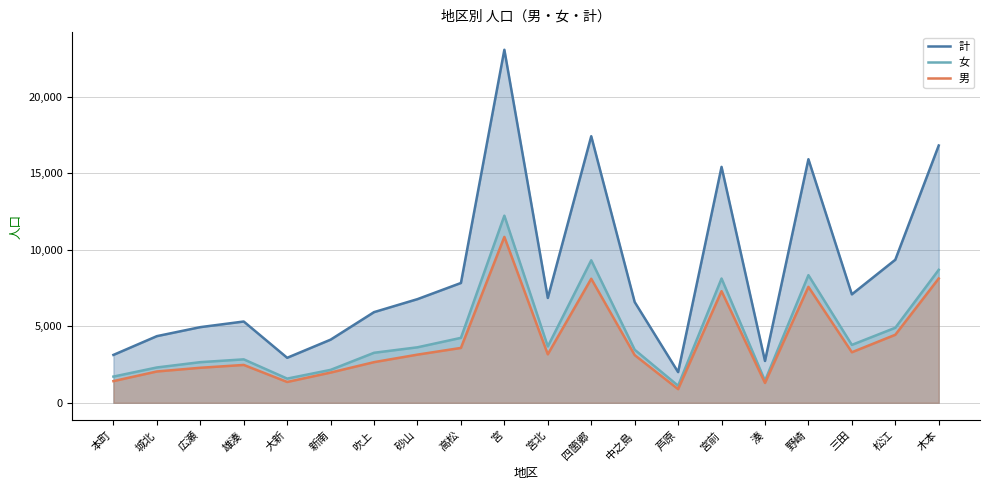

The value of 計 at 四箇郷 is 8773. True or false?

False